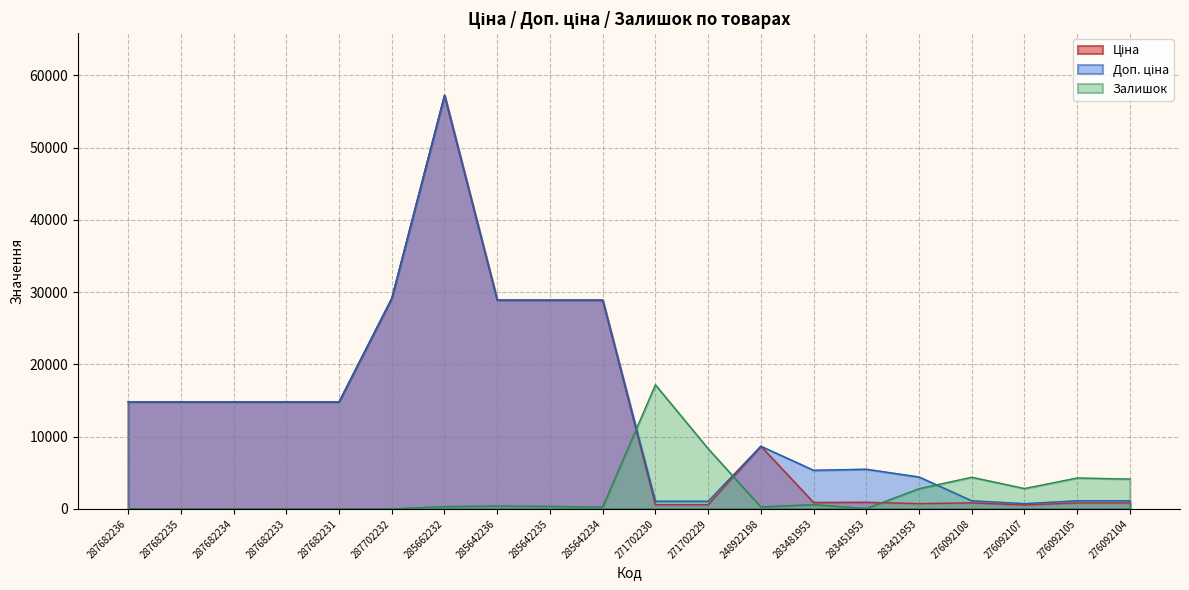

How many interior local peaks does the Доп. ціна series have?

3